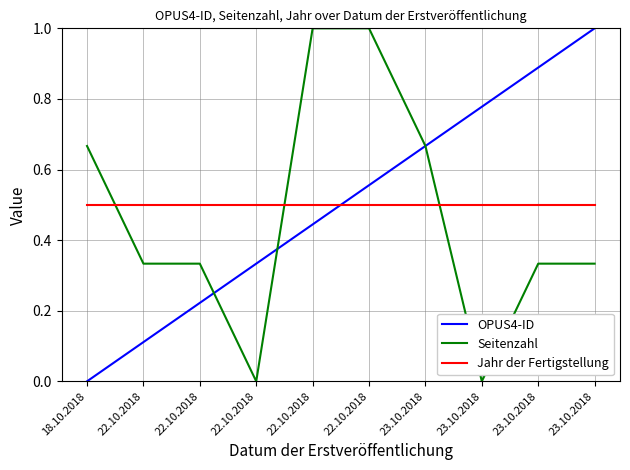

What are all the series names shown in the legend?

OPUS4-ID, Seitenzahl, Jahr der Fertigstellung